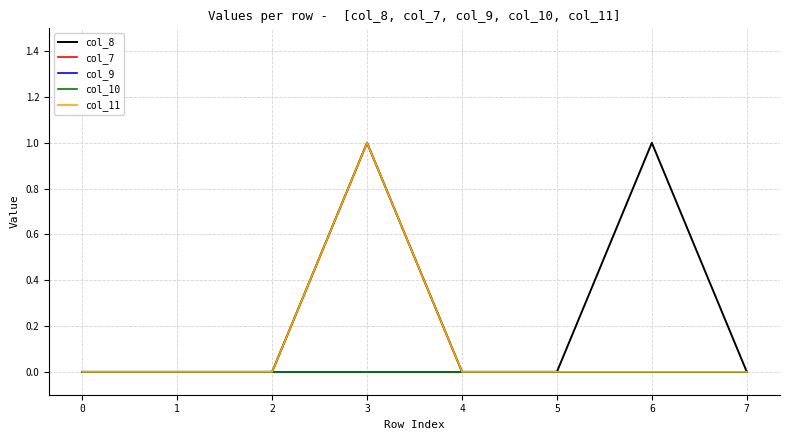

Which category has the highest value in the col_11 series?

3